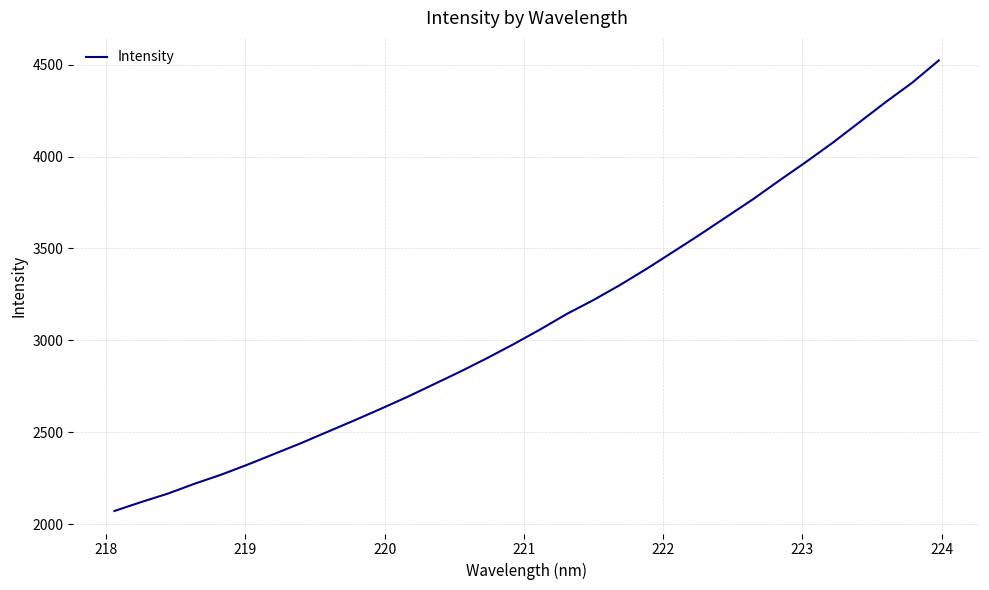

What is the maximum value shown in the chart?

4523.7